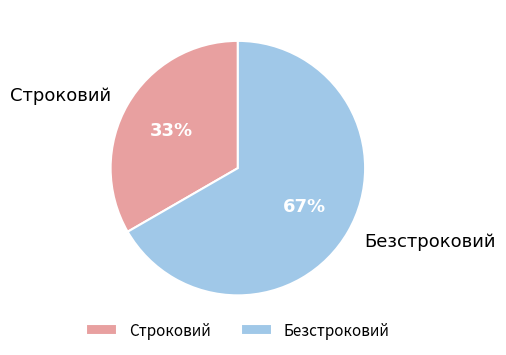

Is there a majority slice in this chart?

Yes